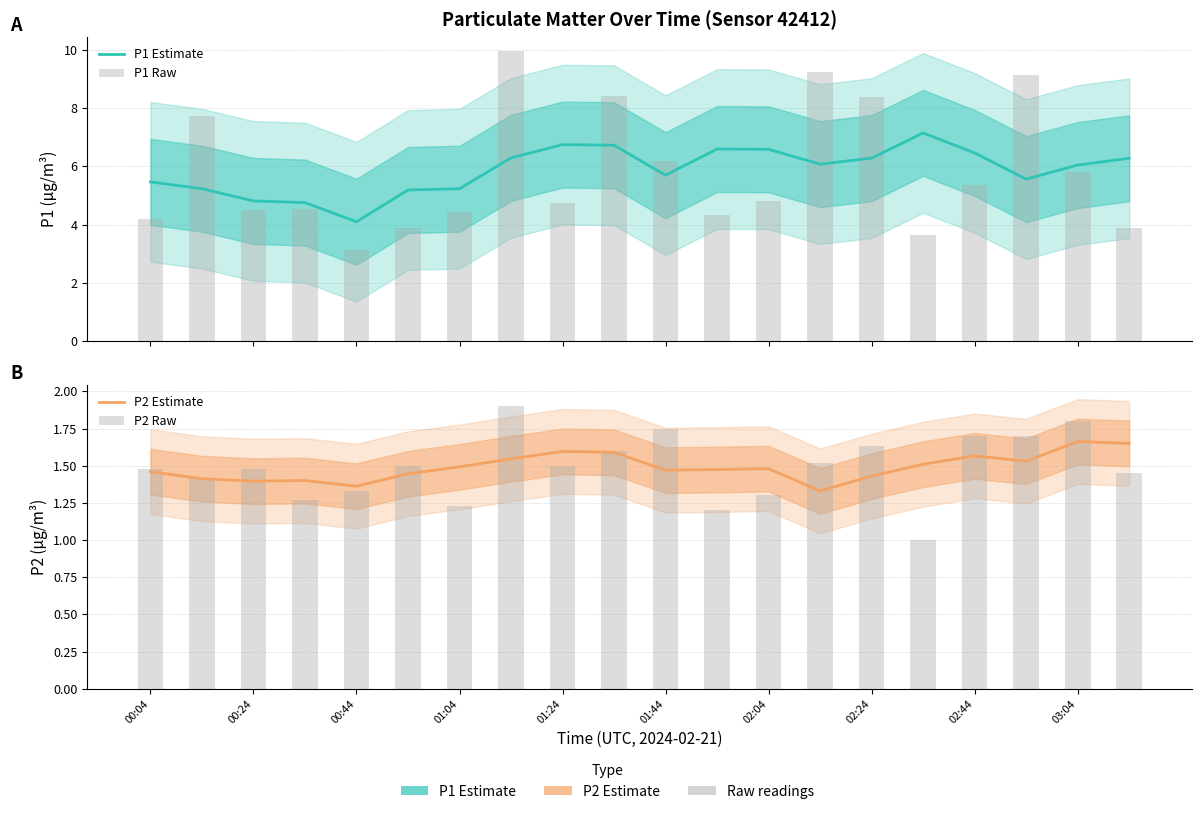

At which category does the chart reach its minimum across all series?

15